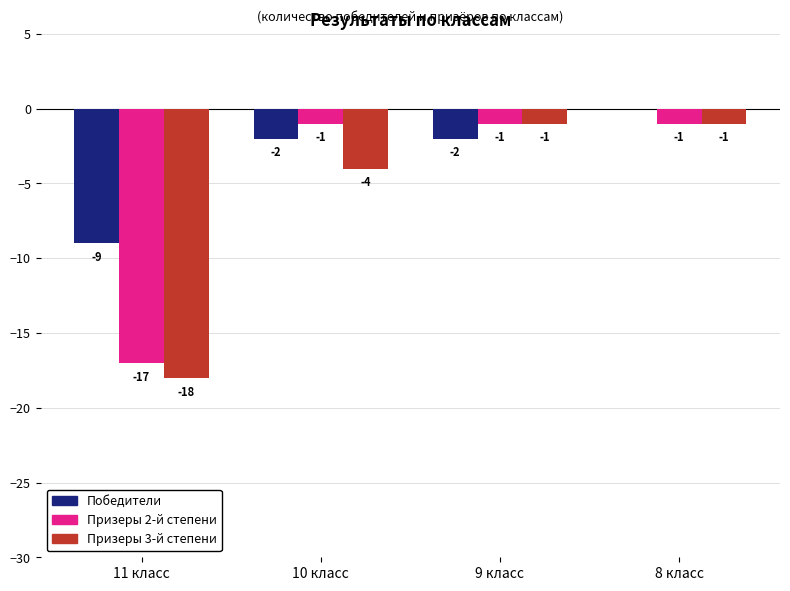

How many groups of bars are there?

4